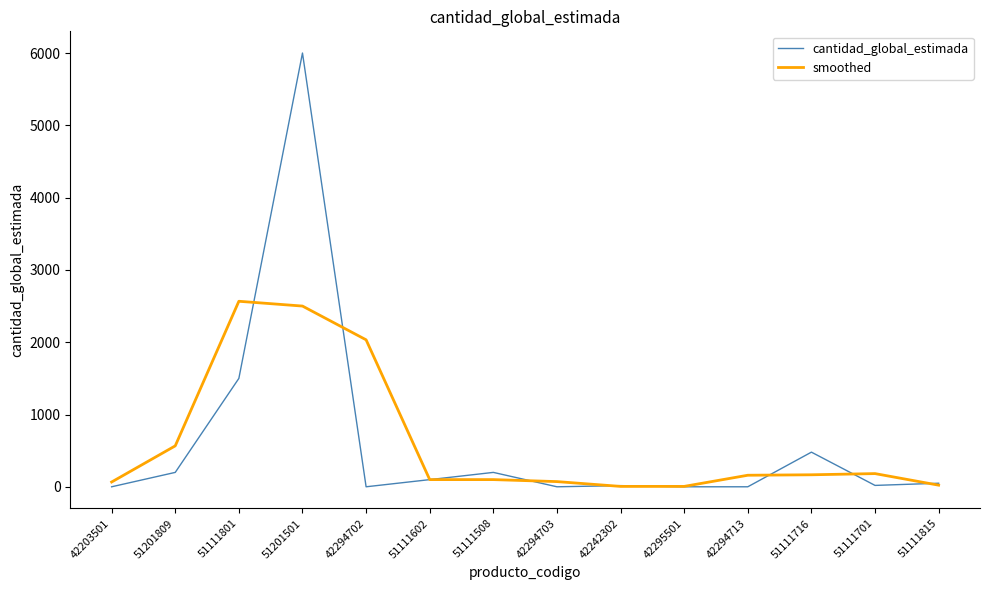

What are all the series names shown in the legend?

cantidad_global_estimada, smoothed